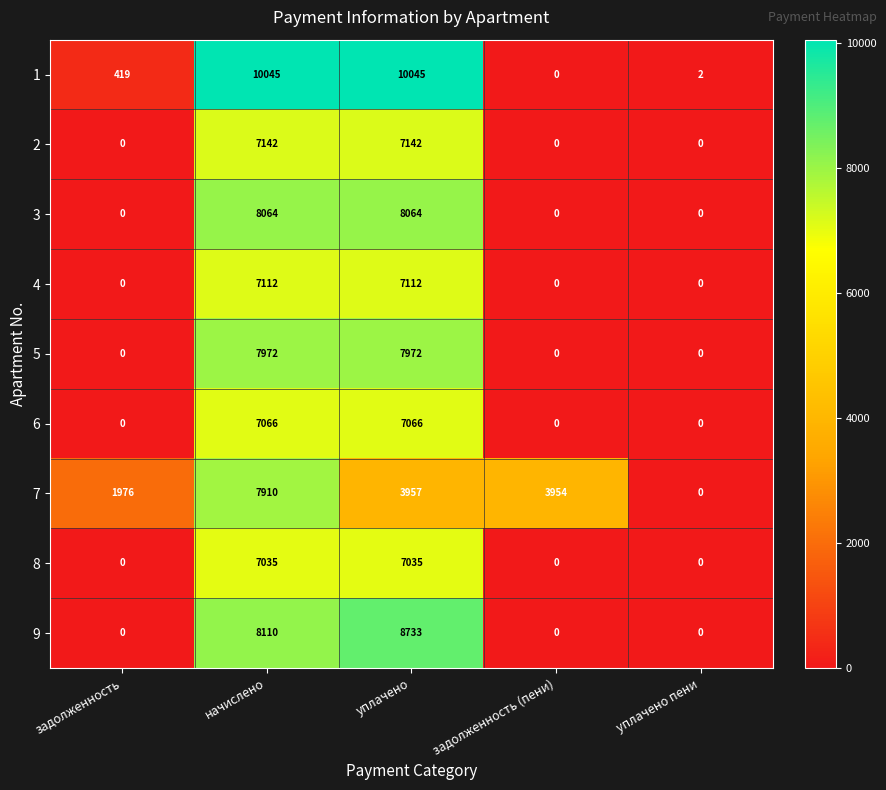

At начислено, list the series in order from smallest to largest.

8, 6, 4, 2, 7, 5, 3, 9, 1